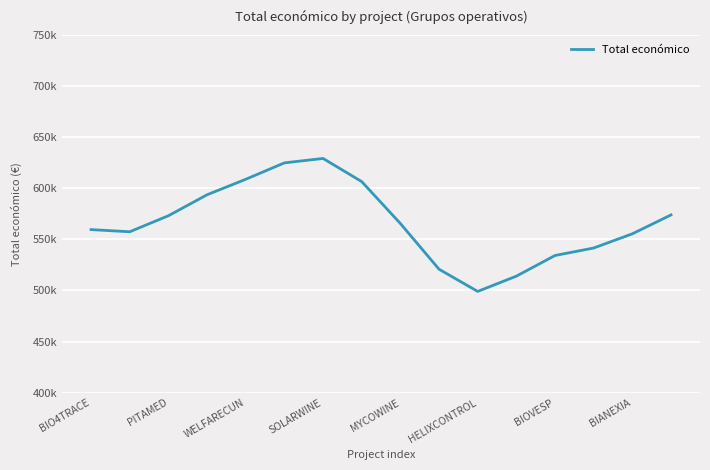

Does the chart display data point markers on the line(s)?

No